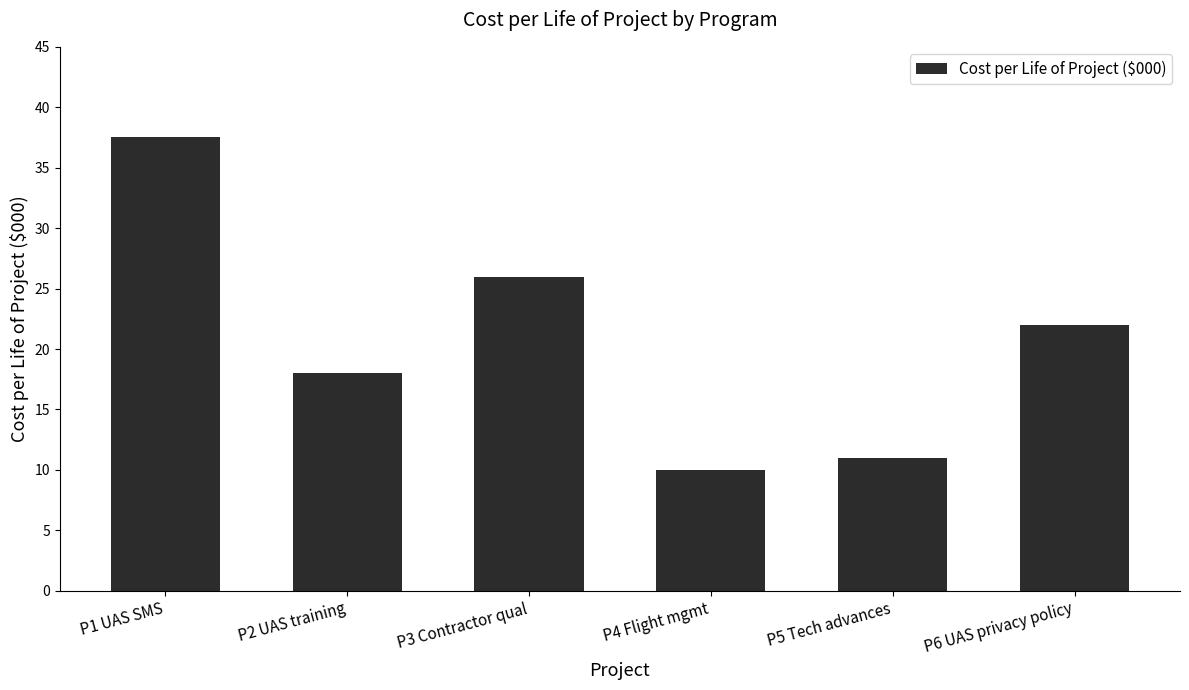

At which label does the data first exceed 22?

P1 UAS SMS